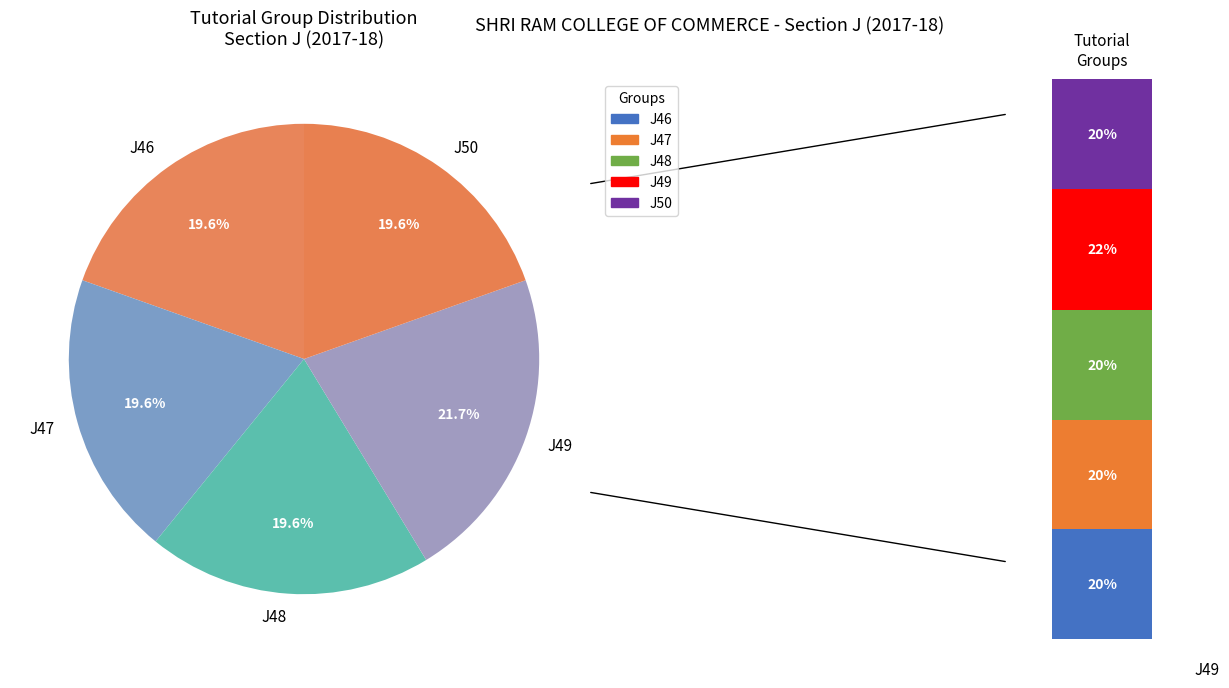

What portion of the pie excludes J47?

80.4%